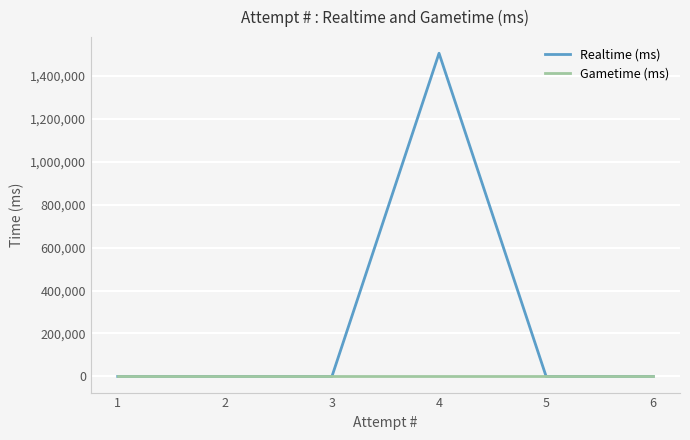

Does the chart display data point markers on the line(s)?

No